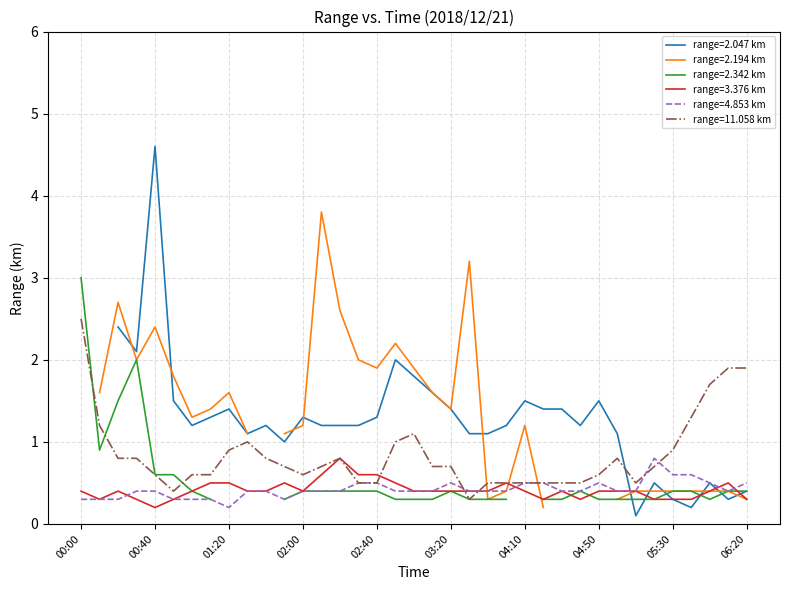

The range=4.853 km series shows 0.1 at 02:00. True or false?

False